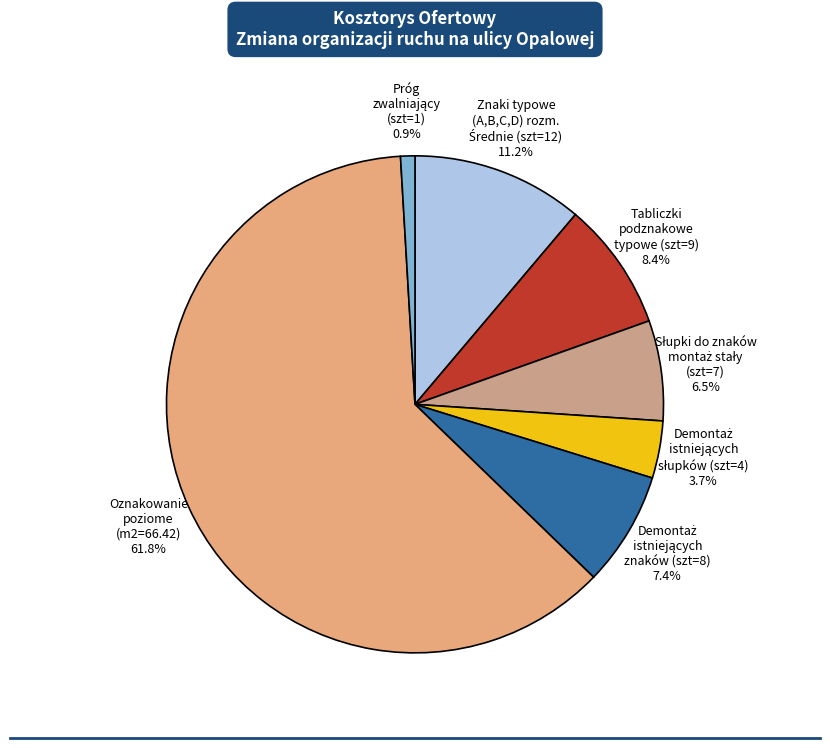

How many segments does this pie chart have?

7